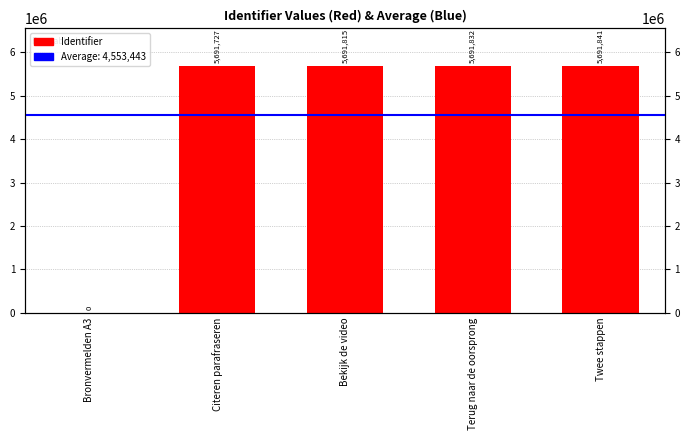

Rank the categories by value from lowest to highest.

Bronvermelden A3, Citeren parafraseren, Bekijk de video, Terug naar de oorsprong, Twee stappen